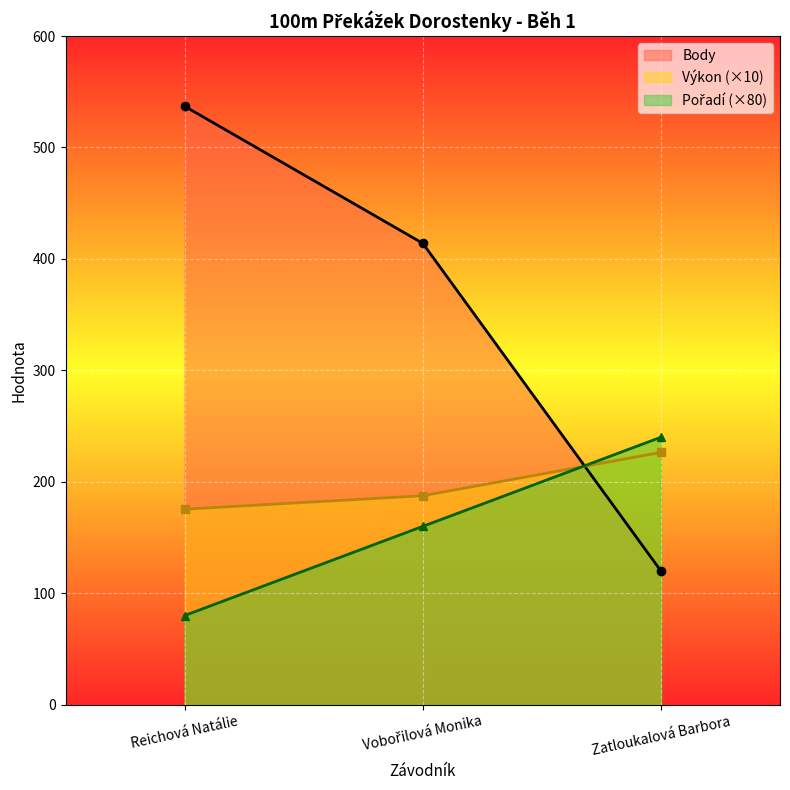

Rank the series at Zatloukalová Barbora from lowest to highest value.

Body, Výkon, Pořadí